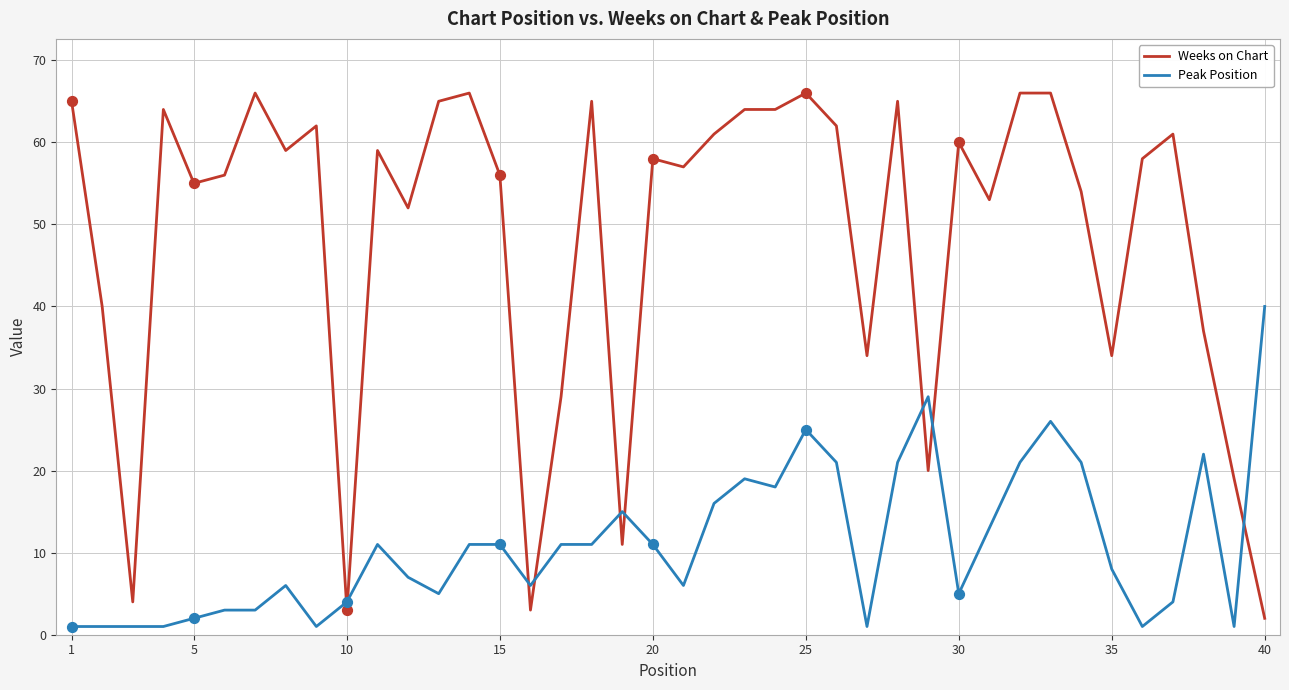

What is the maximum value shown in the chart?

66